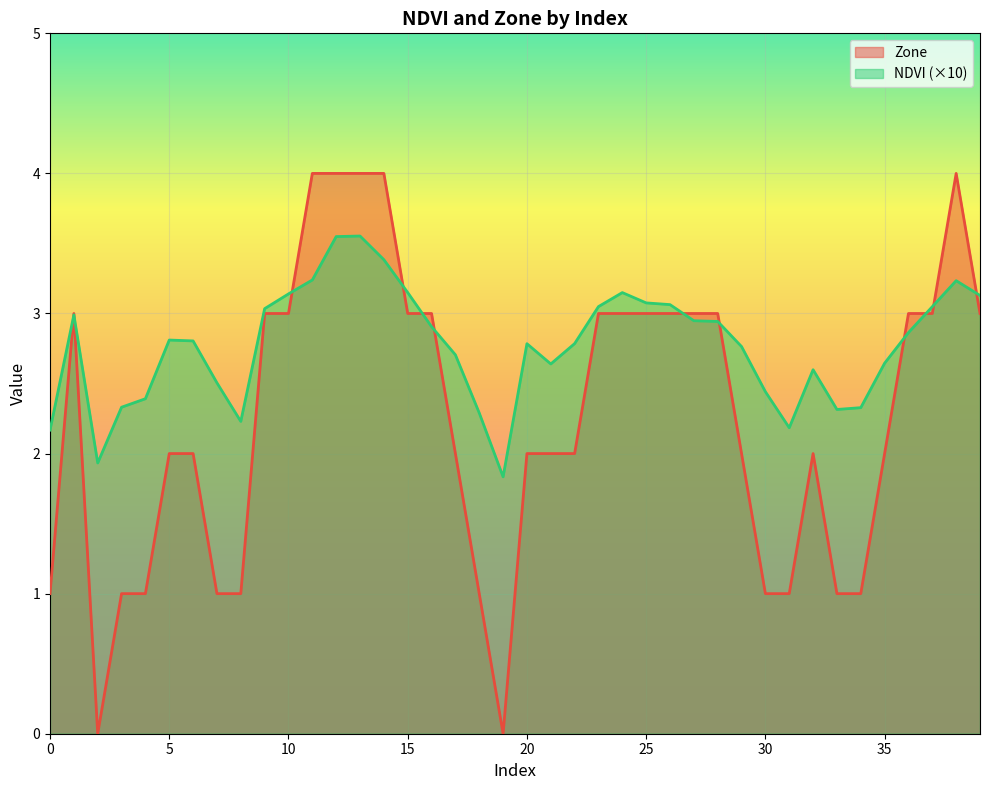

Reading right to left, what are all the values shown in this chart?

NDVI: 3.1	3.2	3.0	2.9	2.6	2.3	2.3	2.6	2.2	2.4	2.8	2.9	2.9	3.1	3.1	3.1	3.0	2.8	2.6	2.8	1.8	2.3	2.7	2.9	3.1	3.4	3.6	3.5	3.2	3.1	3.0	2.2	2.5	2.8	2.8	2.4	2.3	1.9	3.0	2.2
Zone: 3.0	4.0	3.0	3.0	2.0	1.0	1.0	2.0	1.0	1.0	2.0	3.0	3.0	3.0	3.0	3.0	3.0	2.0	2.0	2.0	0.0	1.0	2.0	3.0	3.0	4.0	4.0	4.0	4.0	3.0	3.0	1.0	1.0	2.0	2.0	1.0	1.0	0.0	3.0	1.0